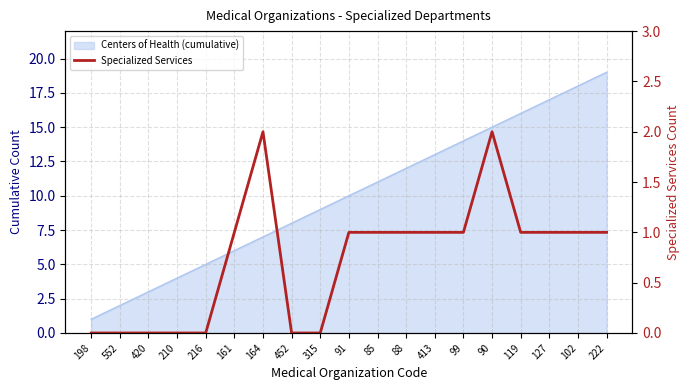

How many interior local peaks (higher than both neighbors) does the data have?

2